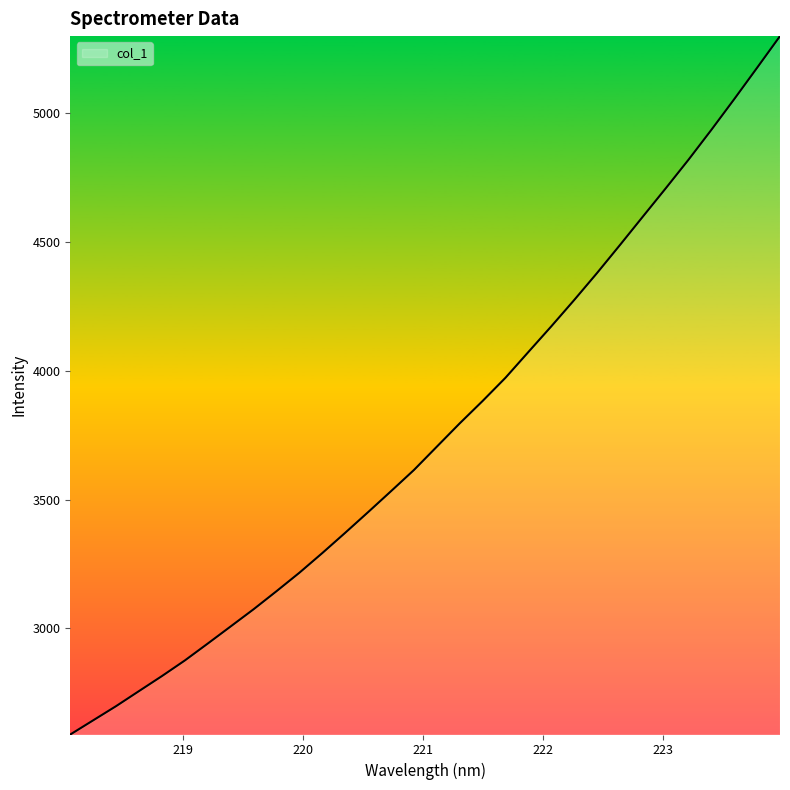

True or false: there are more than 0 points higher than both neighbors.

False